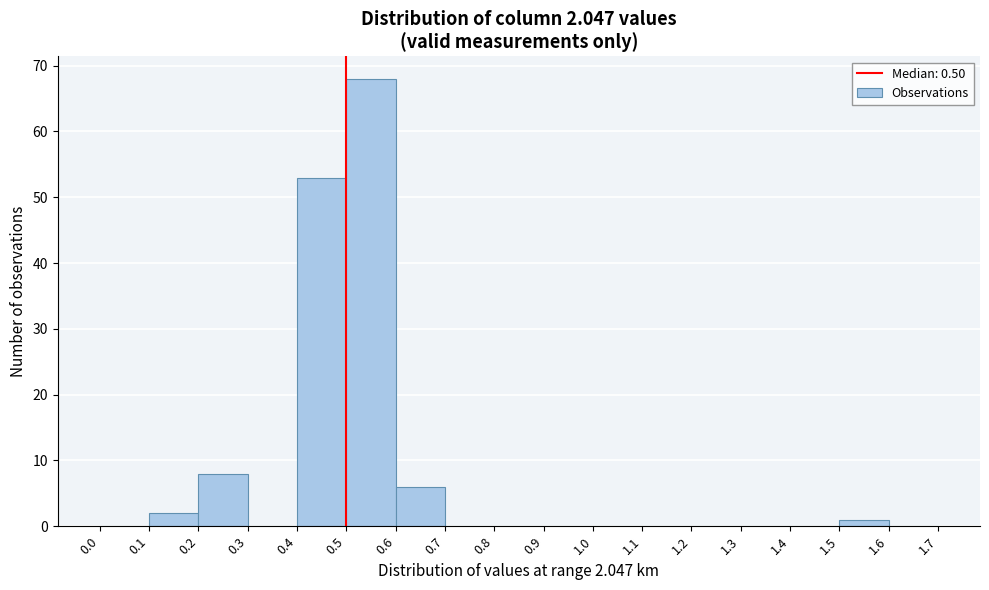

Which range on the x-axis has the tallest bar?

0.5 to 0.6